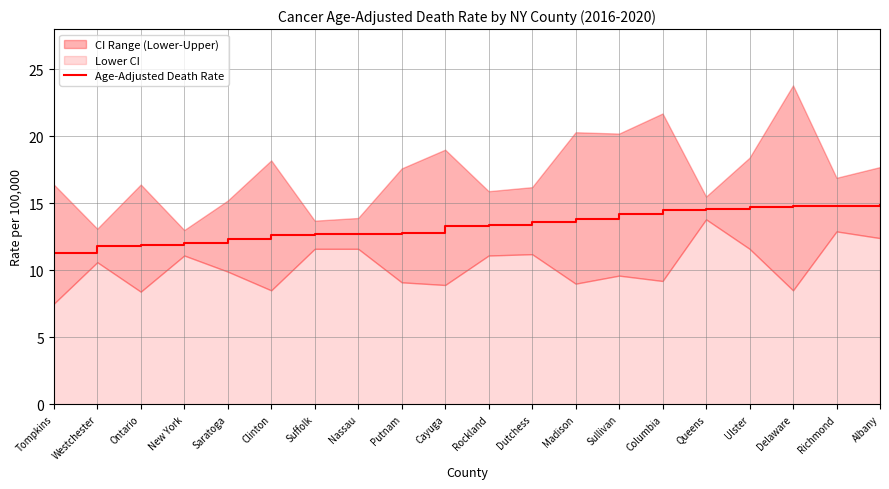

How many data points are less than 13?

9